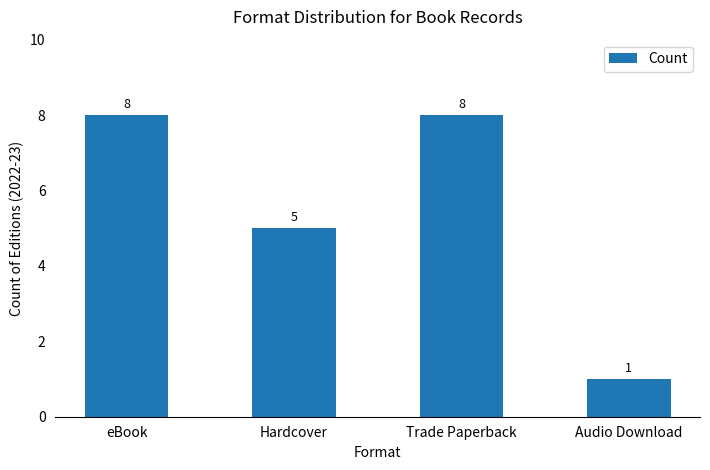

Approximately how many times larger is the value at Hardcover compared to Trade Paperback?

0.6